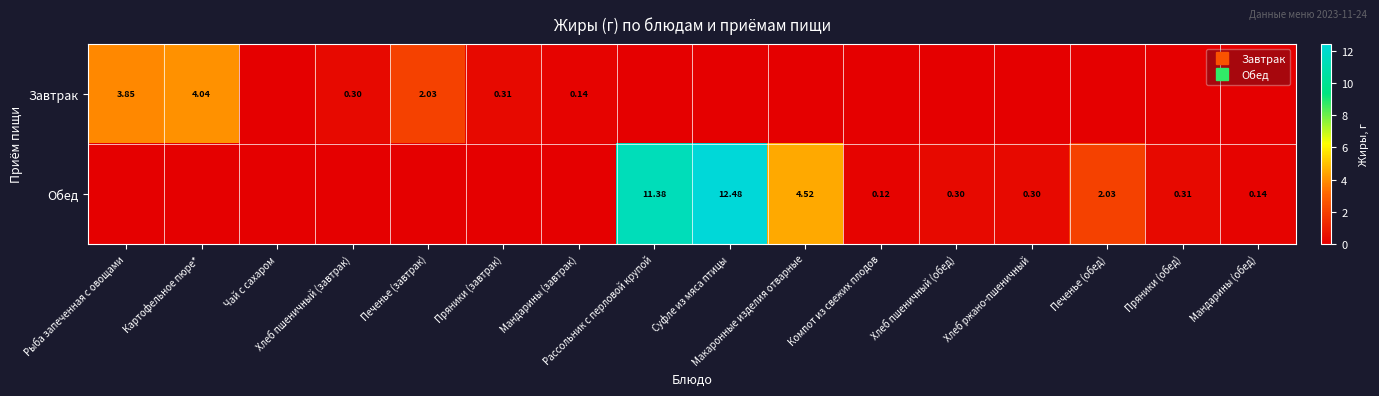

What is the total value across all series at Пряники (завтрак)?

0.3